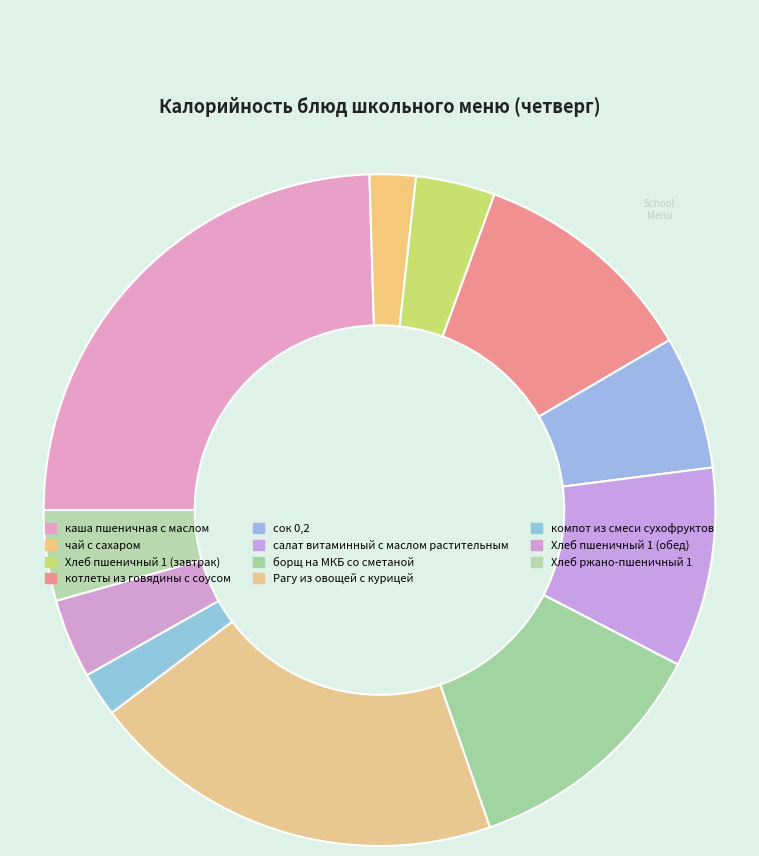

How many segments does this pie chart have?

11